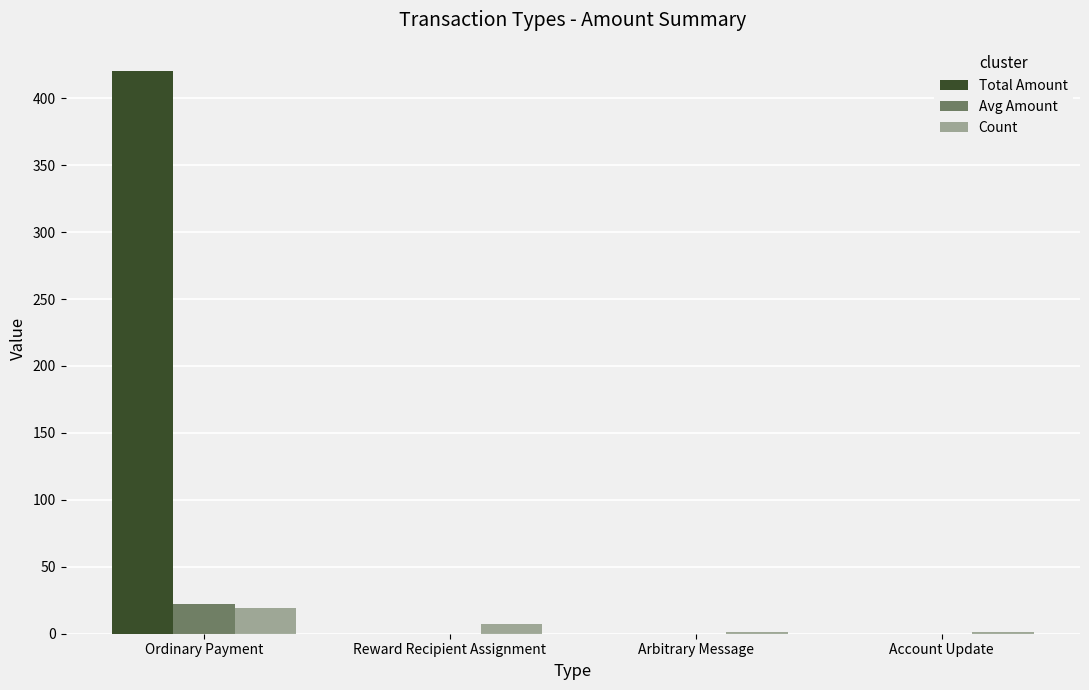

Is the value of Total Amount at Account Update greater than the value of Count at Account Update?

No